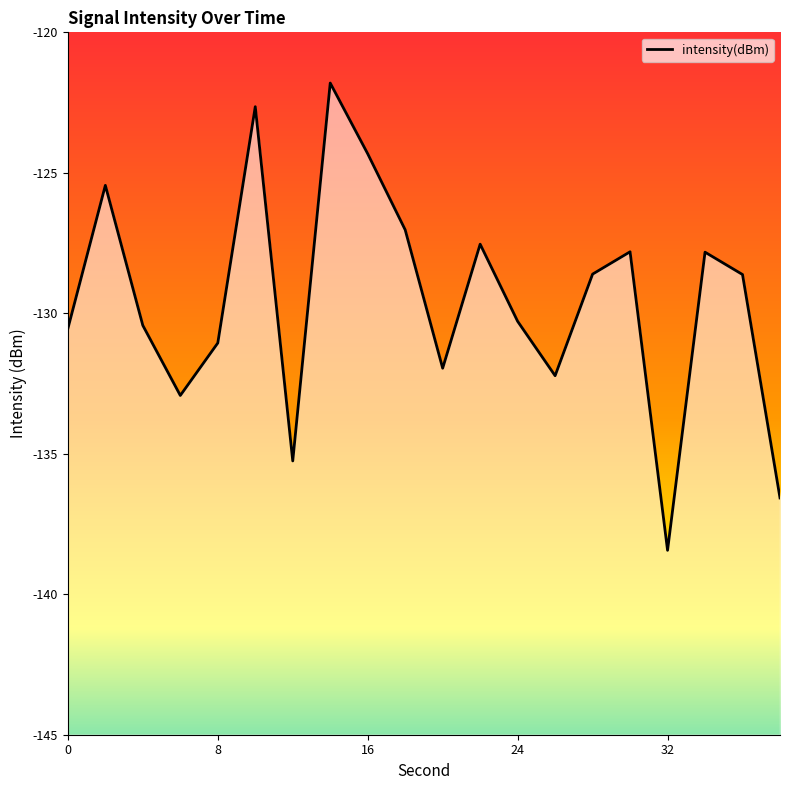

How many values are below -128?

12